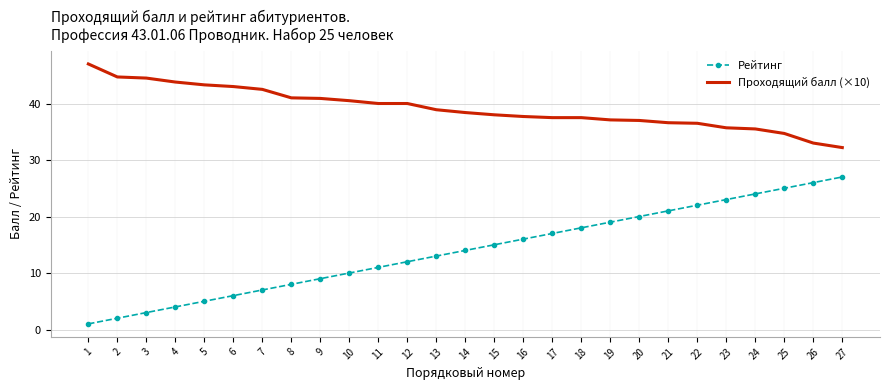

At 4, list the series in order from largest to smallest.

Проходящий балл (×10), Рейтинг